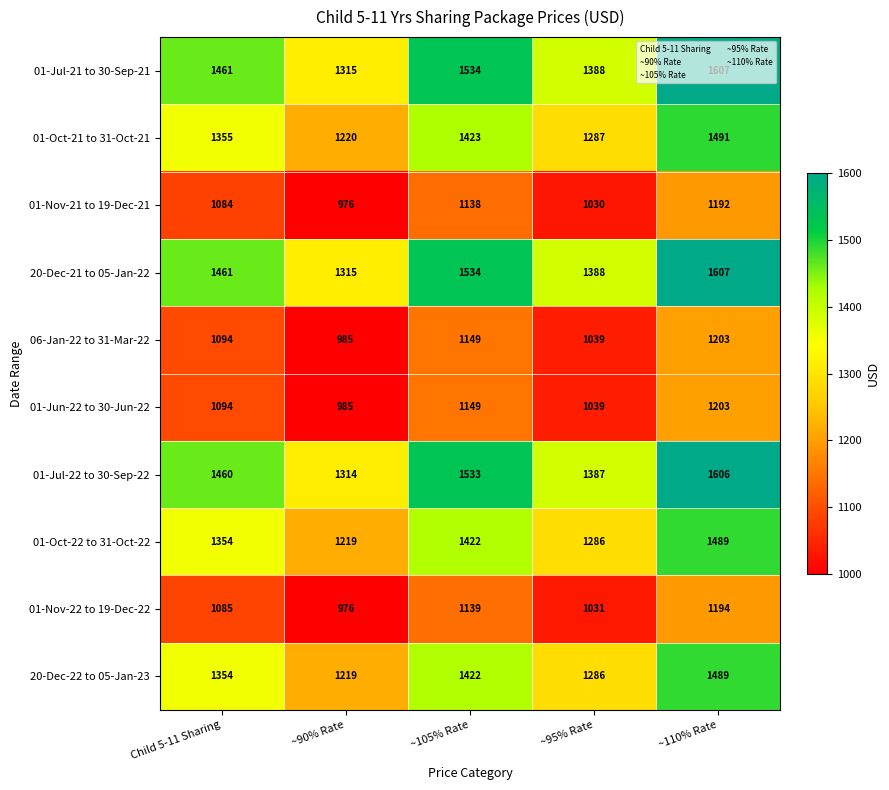

Count the 20-Dec-22 to 05-Jan-23 values in the range 1286 to 1422.

3